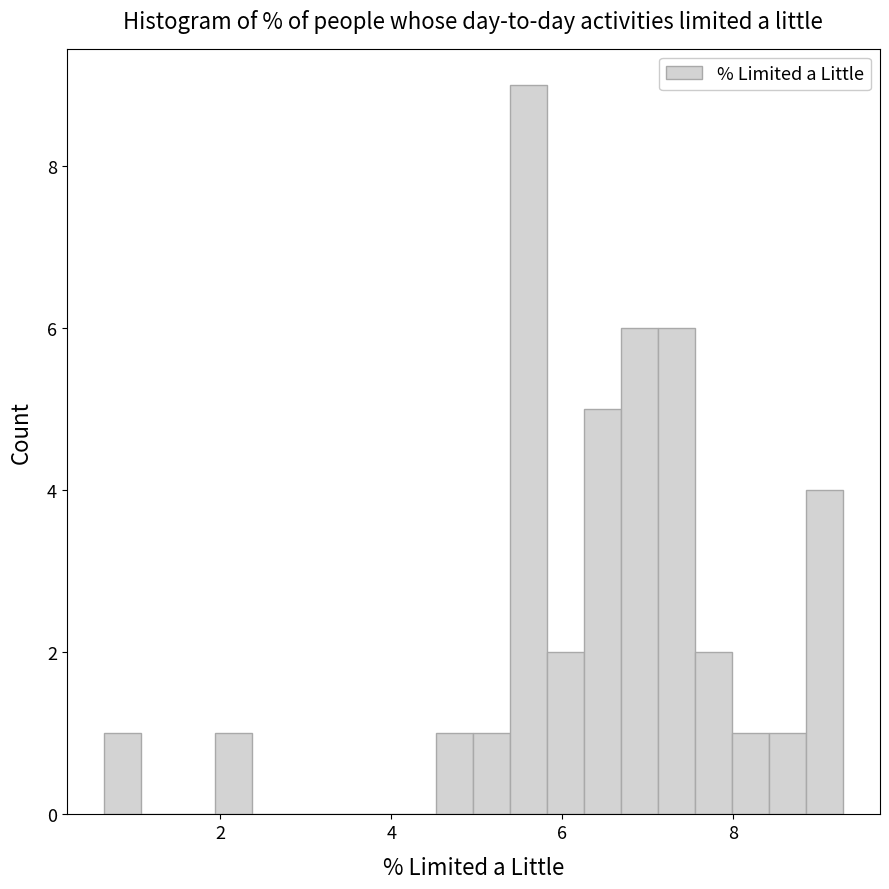

Read against the x-axis, roughly where is the centre of the tallest bar?

5.6